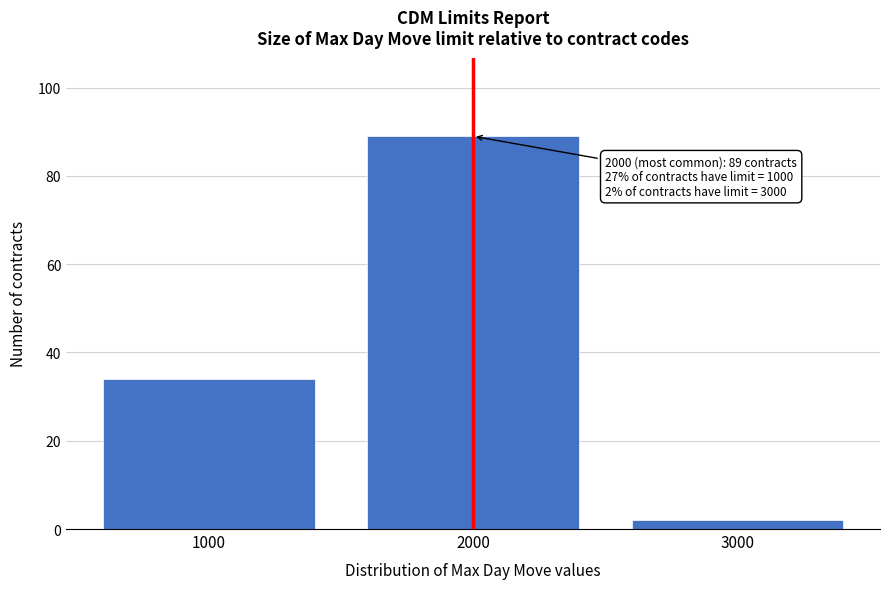

Reading right to left, transcribe all the data shown in this chart.

3000=2	2000=89	1000=34